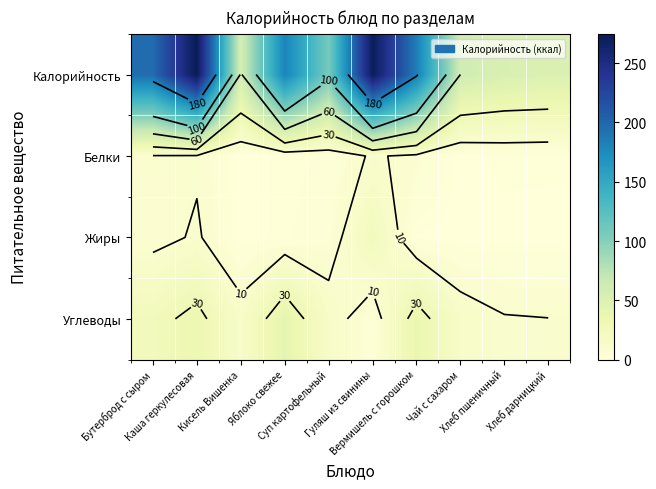

At how many categories does at least one series exceed 234?

2